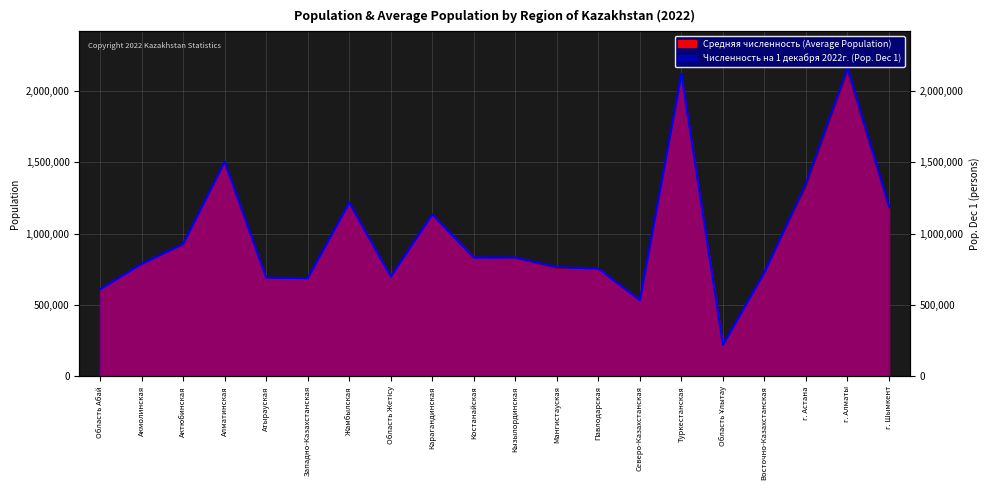

How many series are shown in this chart?

2